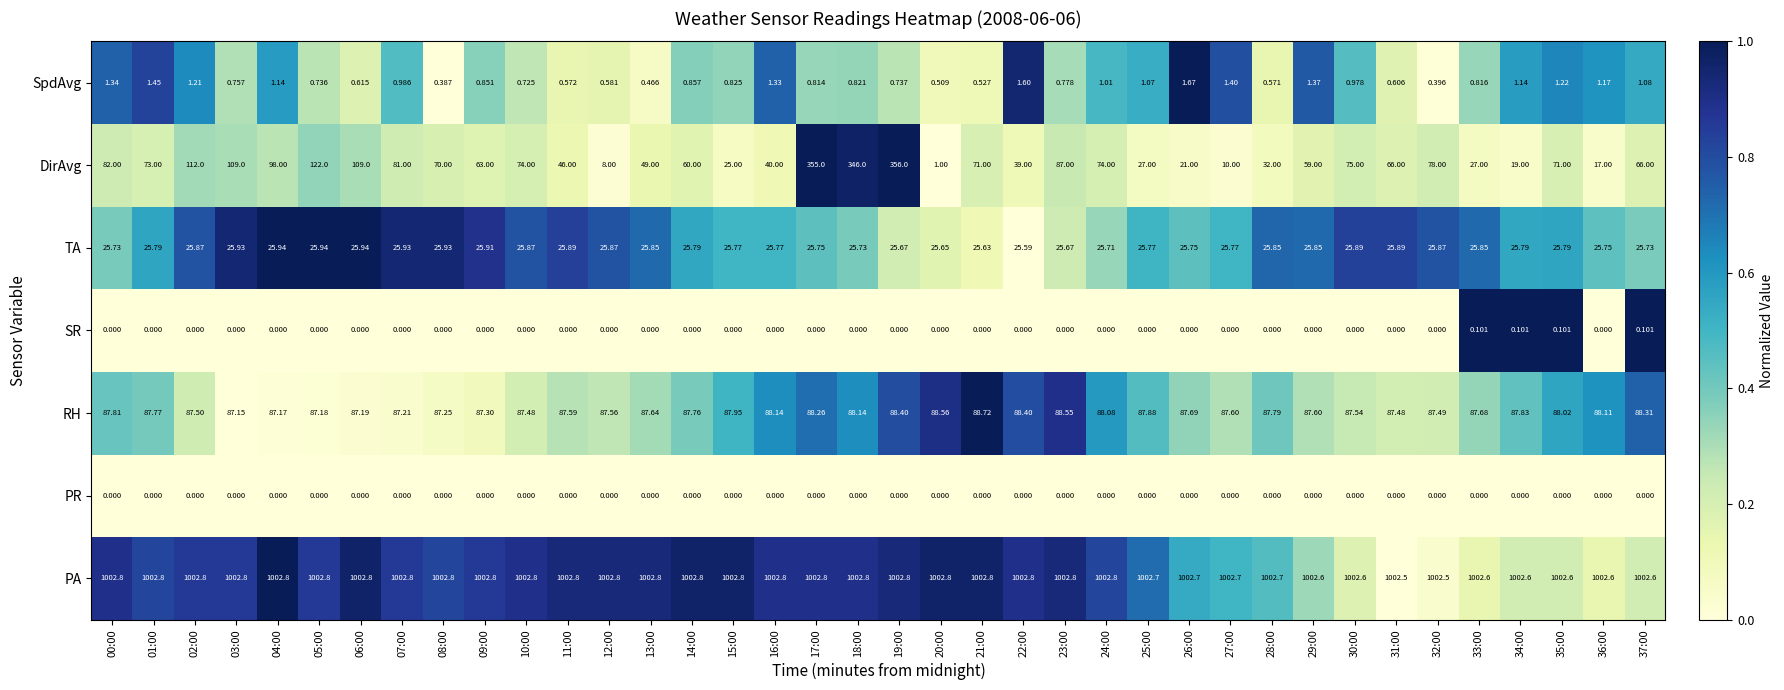

How many categories are shown in the chart?

38